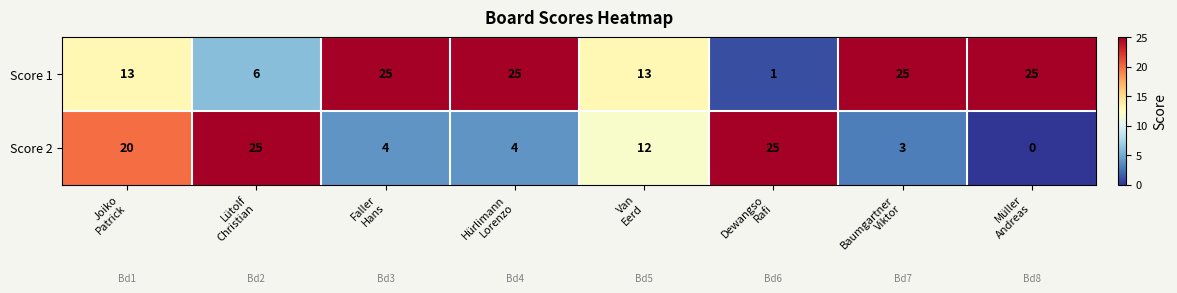

Count the number of data series in this chart.

2